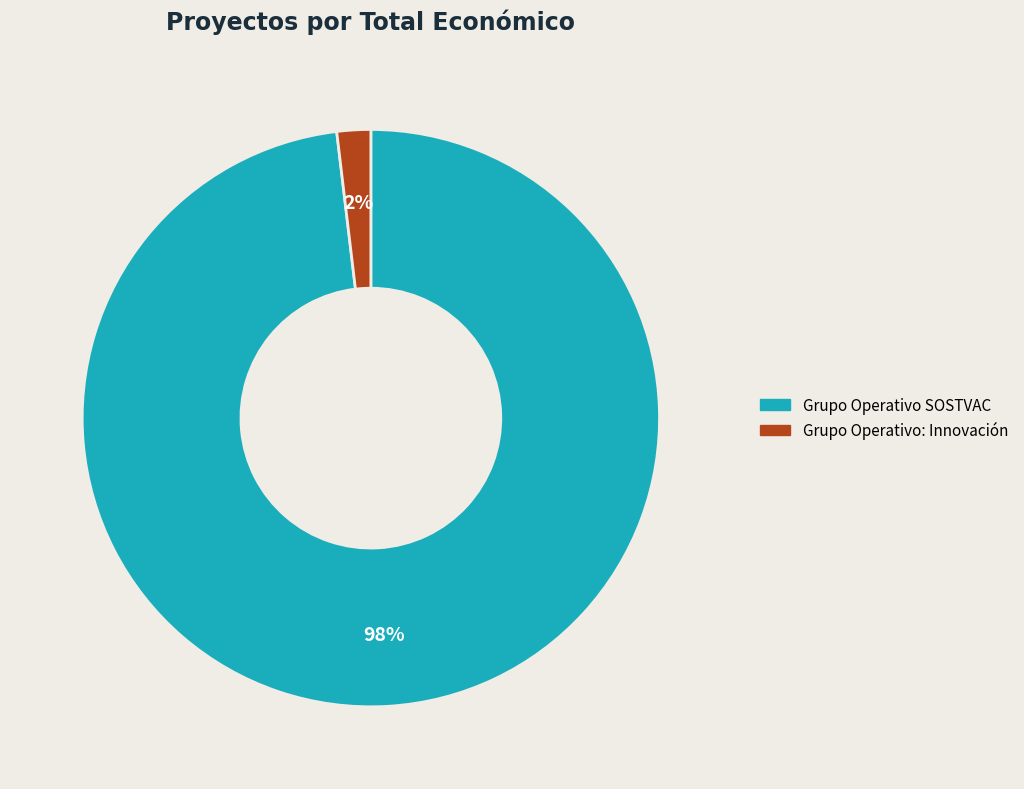

Count the number of slices in the pie.

2